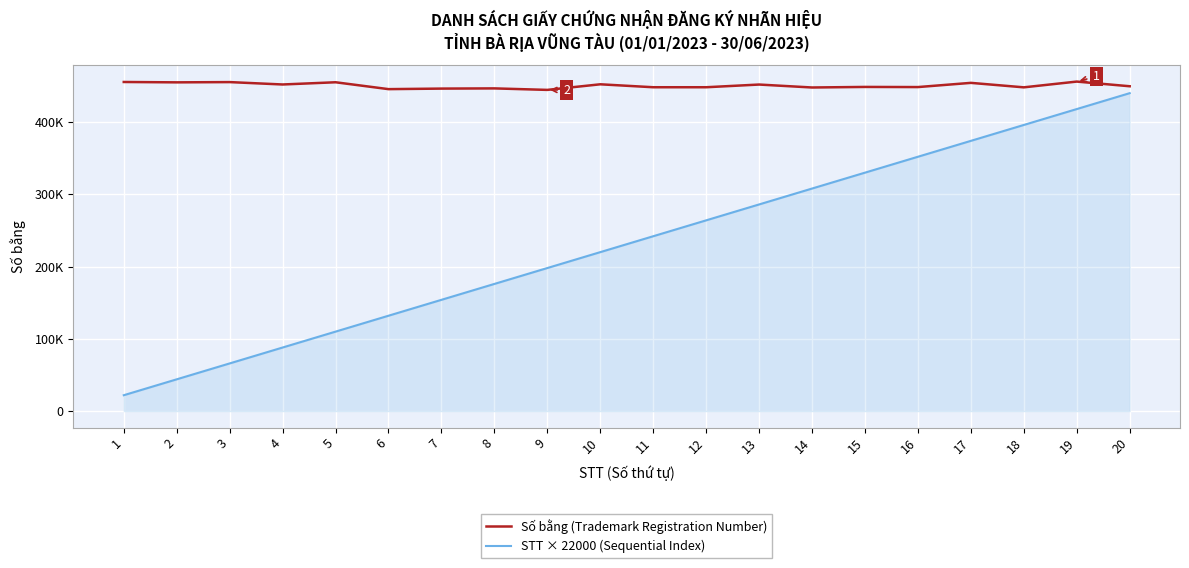

True or false: STT × 22000 (Sequential Index) and Số bằng (Trademark Registration Number) cross at least once.

False